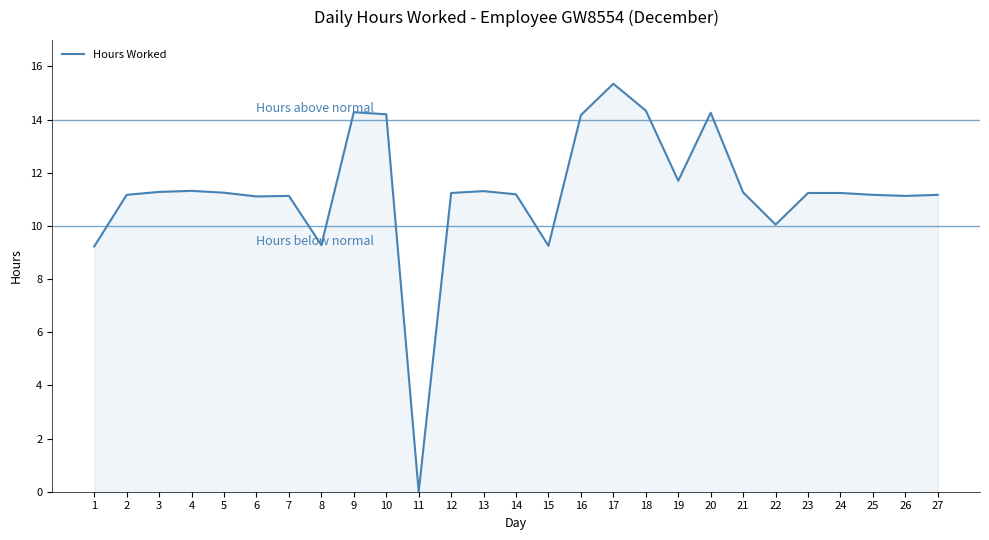

At which category does the chart reach its peak across all series?

17